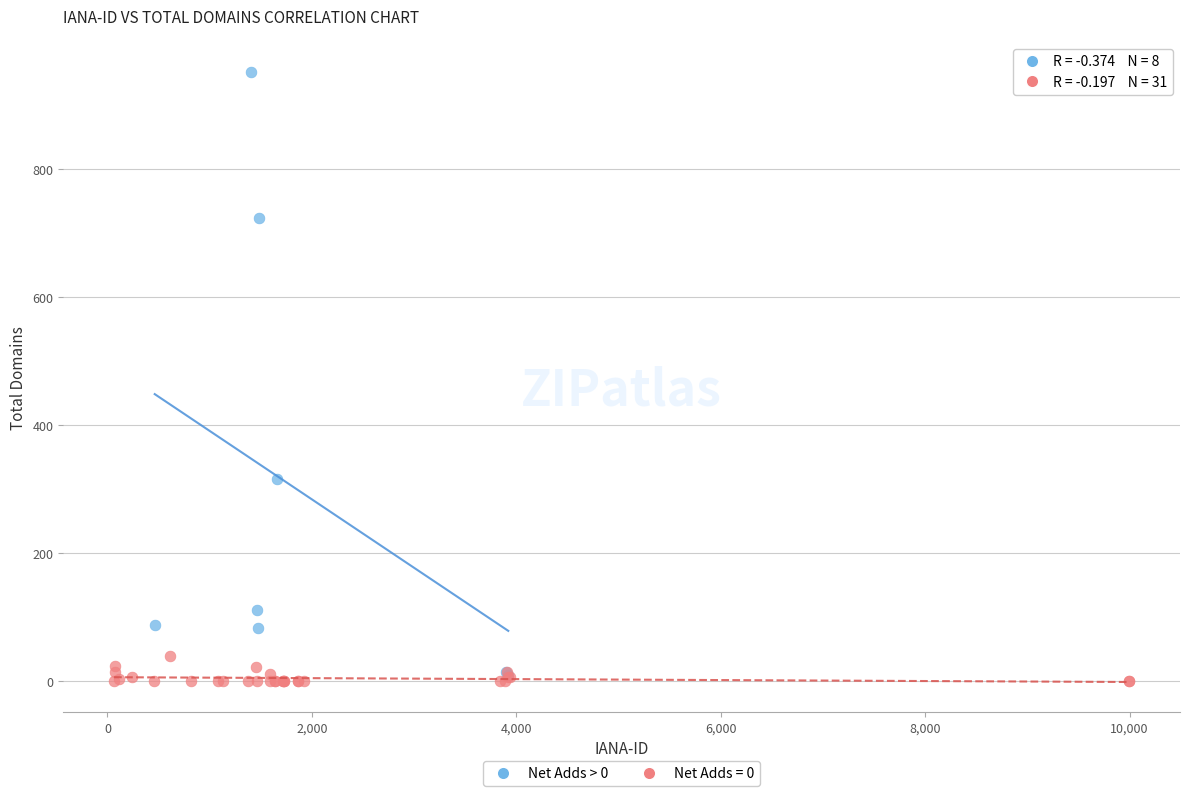

Which series contains the highest Y value?

Net Adds > 0